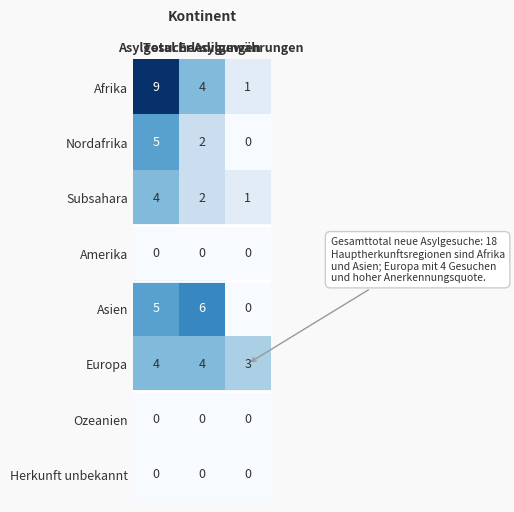

Count the Subsahara values in the range 1 to 4.

3